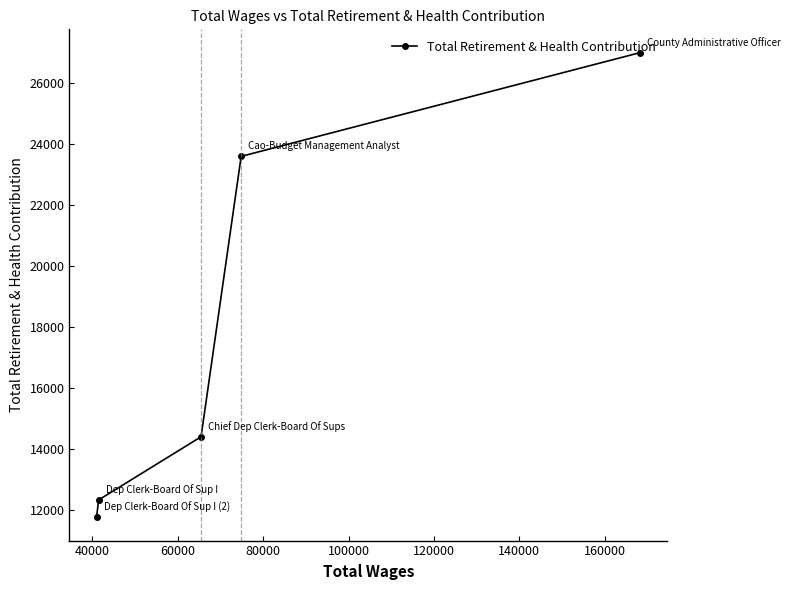

What is the value of the 4th point from the left?

23597